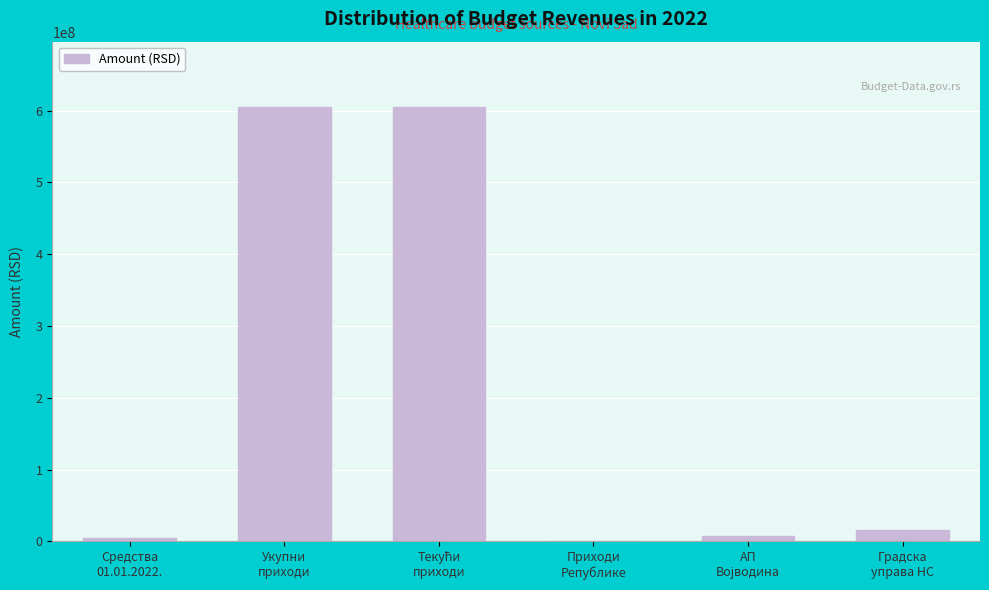

The value at Средства
01.01.2022. is 4664025. True or false?

True